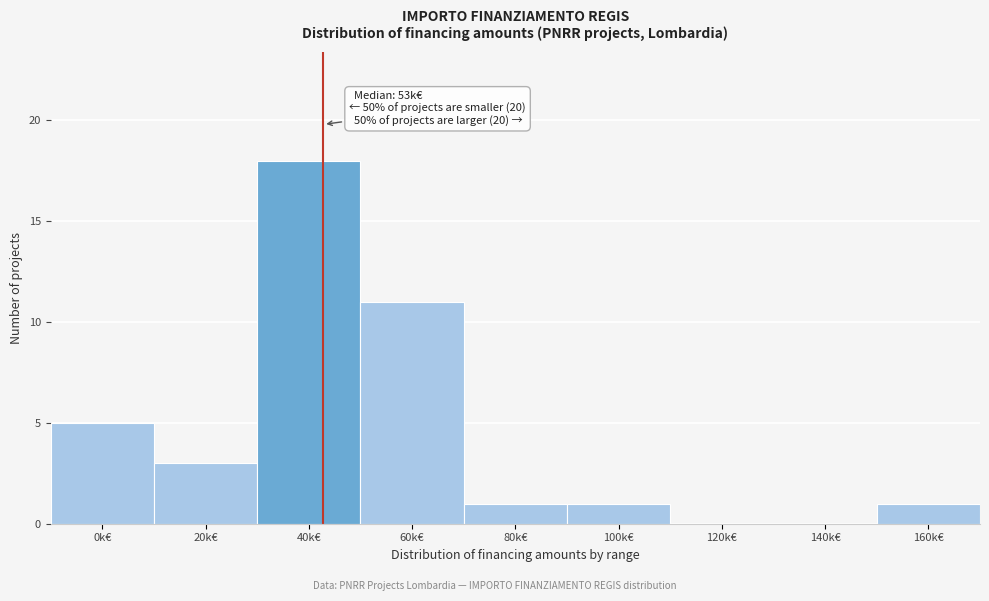

Reading right to left, list all the values displayed in this chart.

160k€=1	140k€=0	120k€=0	100k€=1	80k€=1	60k€=11	40k€=18	20k€=3	0k€=5